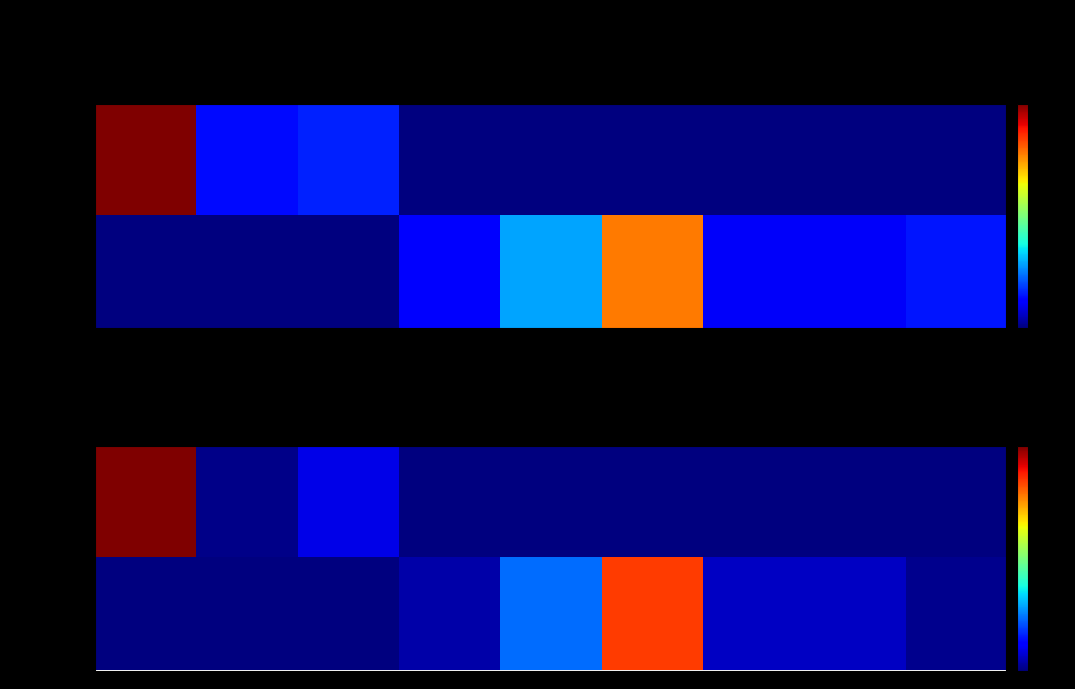

What is the average value of the Завтрак series?

2.4